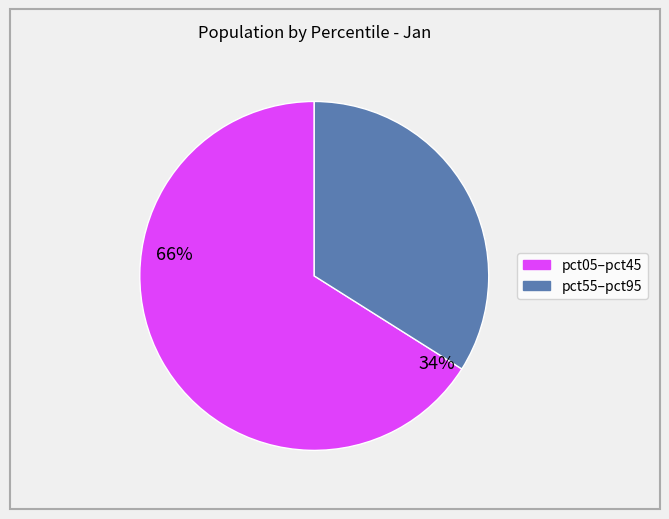

How many slices are in this pie chart?

2